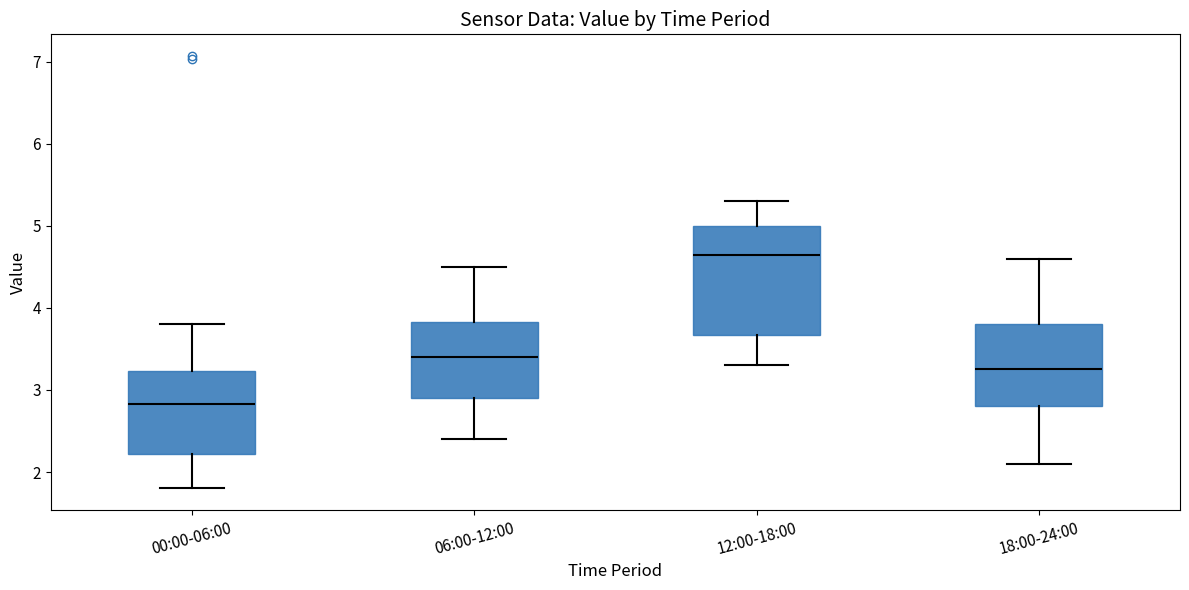

Which box's median line is the highest?

12:00-18:00